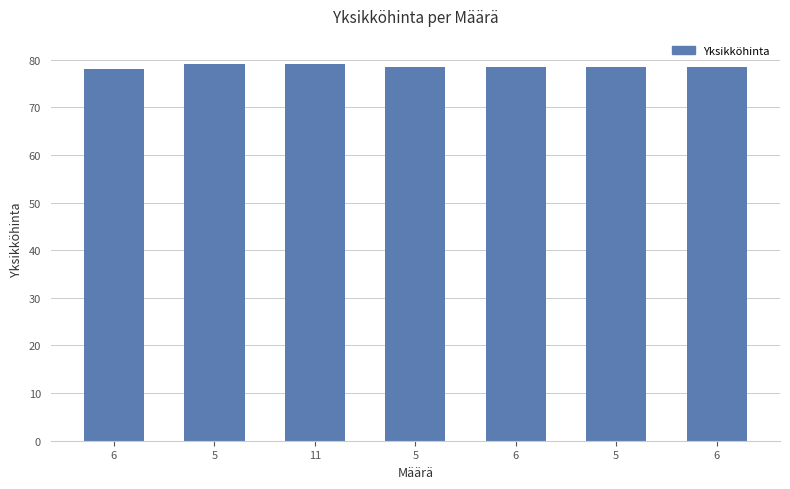

True or false: the data shows 78.5 at 6.

True